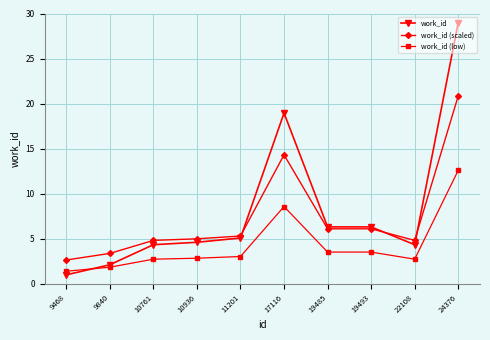

List the series in order of their overall mean, highest first.

work_id, work_id (scaled), work_id (low)